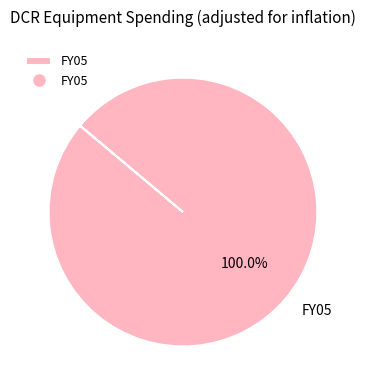

Rank the categories by value from highest to lowest.

FY05